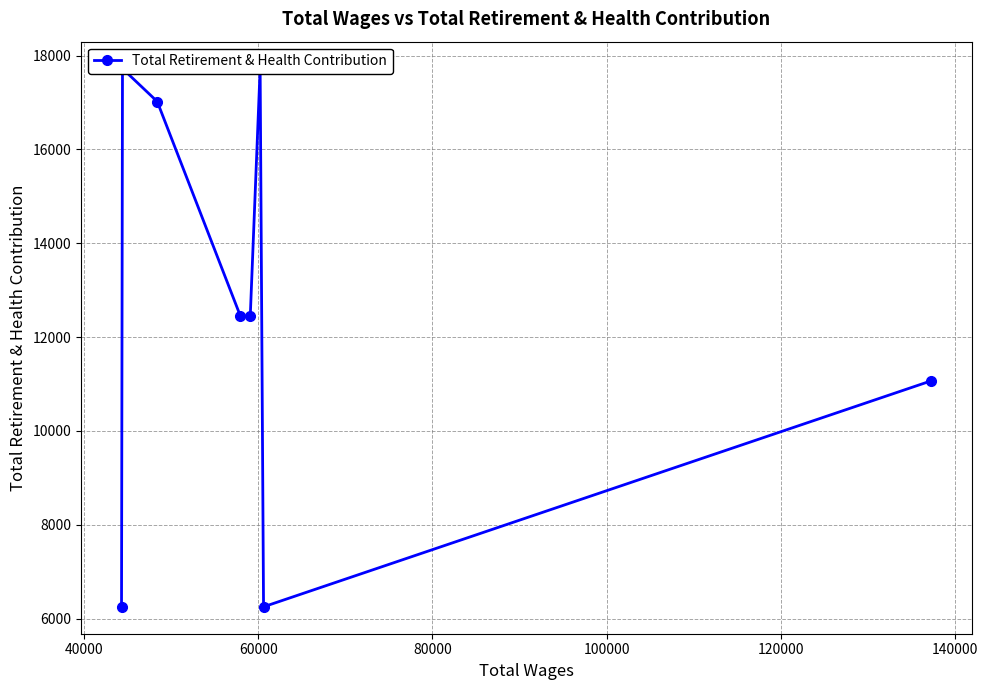

Where does the data first go above 12447?

40000